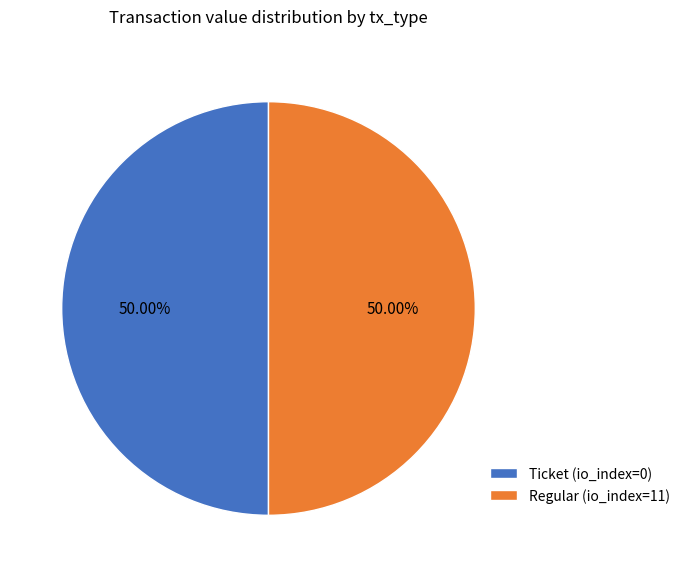

To the nearest percent, what is the average slice percentage?

50%